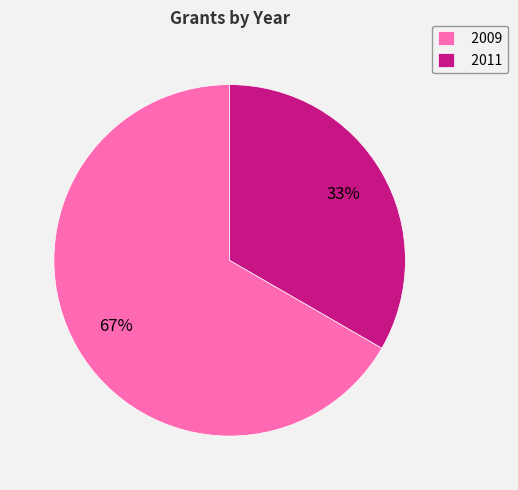

The 2011 slice represents 33% of the pie. True or false?

True